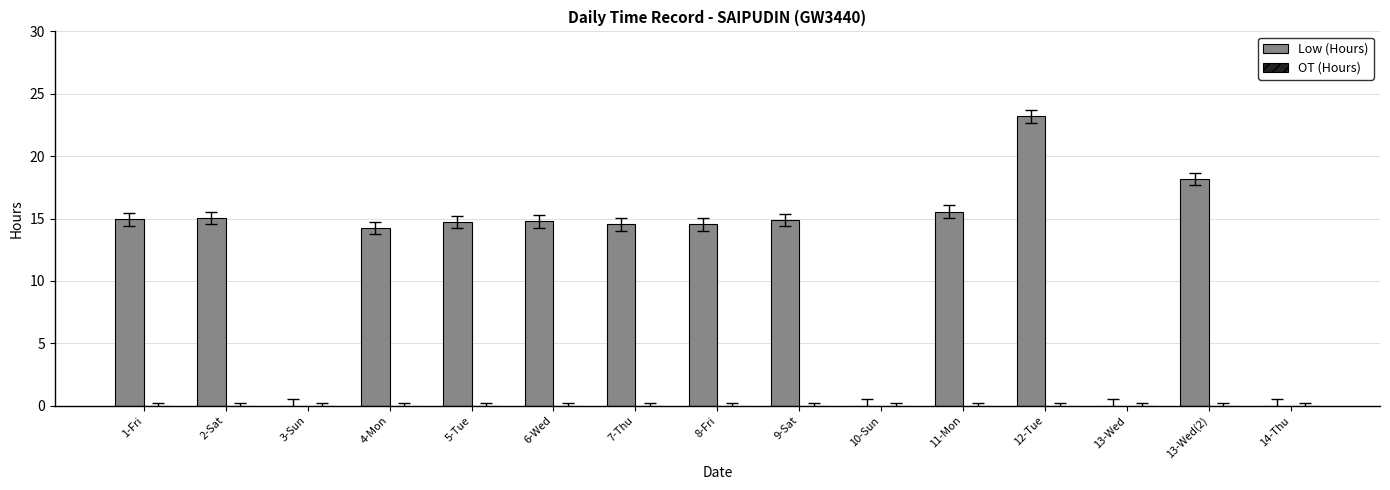

The chart shows a value of 21.4 at 11-Mon. True or false?

False